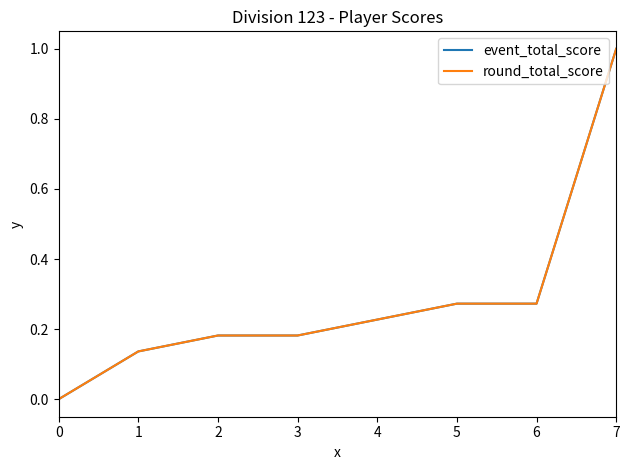

Is the value of round_total_score at 3 greater than the value of event_total_score at 6?

No